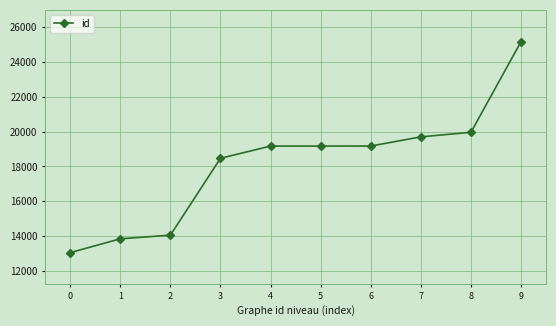

What value does the data have at 5, to the nearest 50?

19150